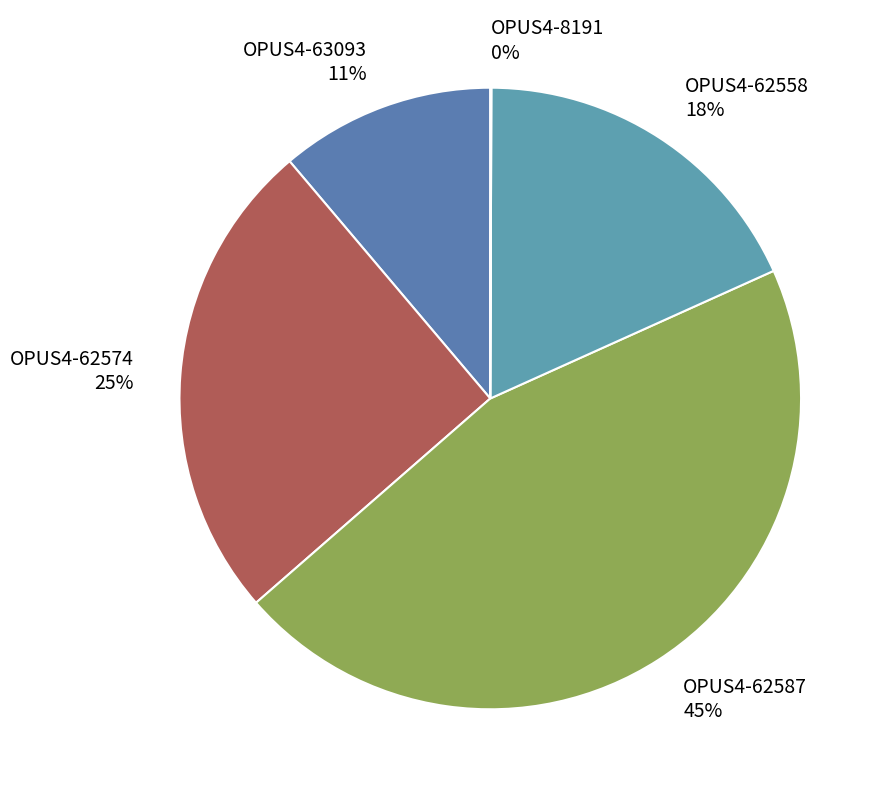

Is there any slice that represents more than half of the pie?

No